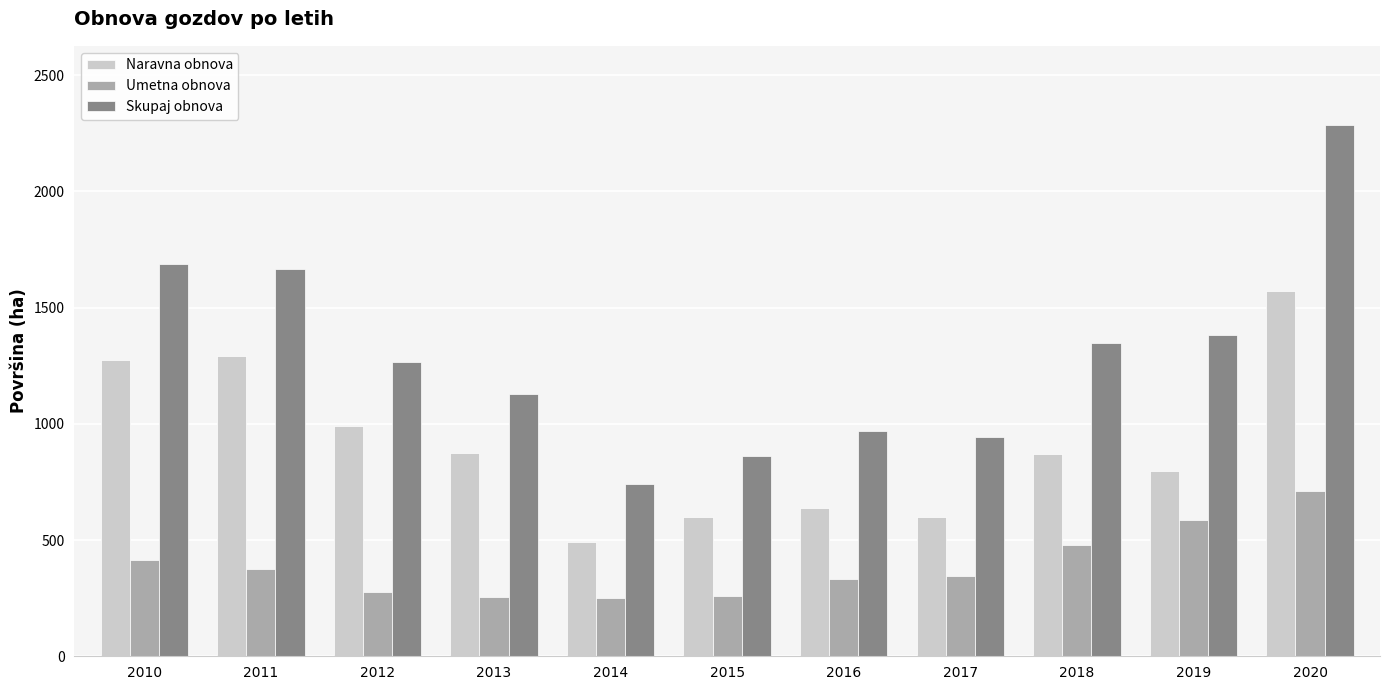

Is it true that Naravna obnova equals 598.6 at 2017?

True